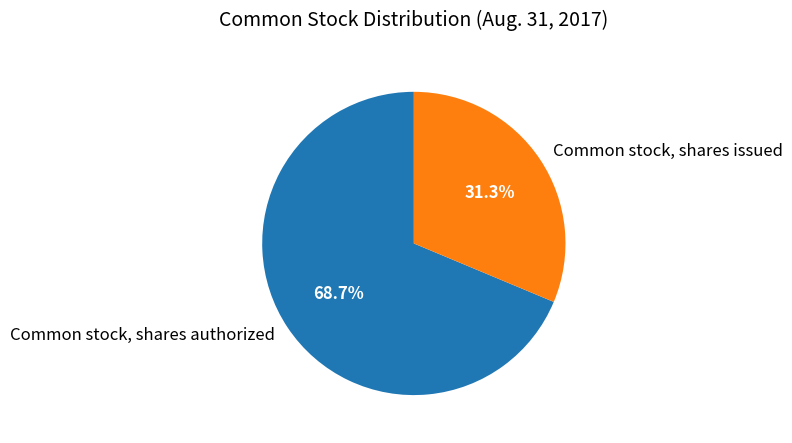

Which slice is the largest?

Common stock, shares authorized